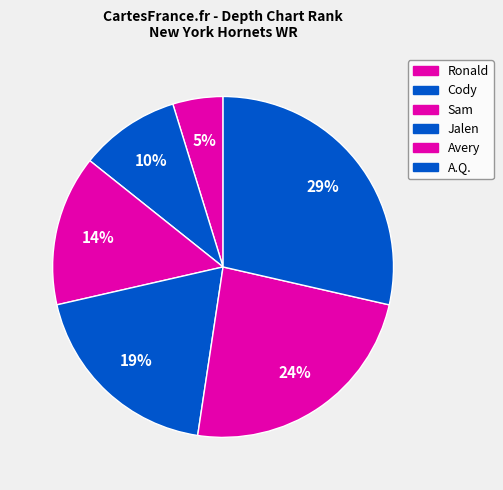

What is the total percentage of Cody and Avery?

33.3%